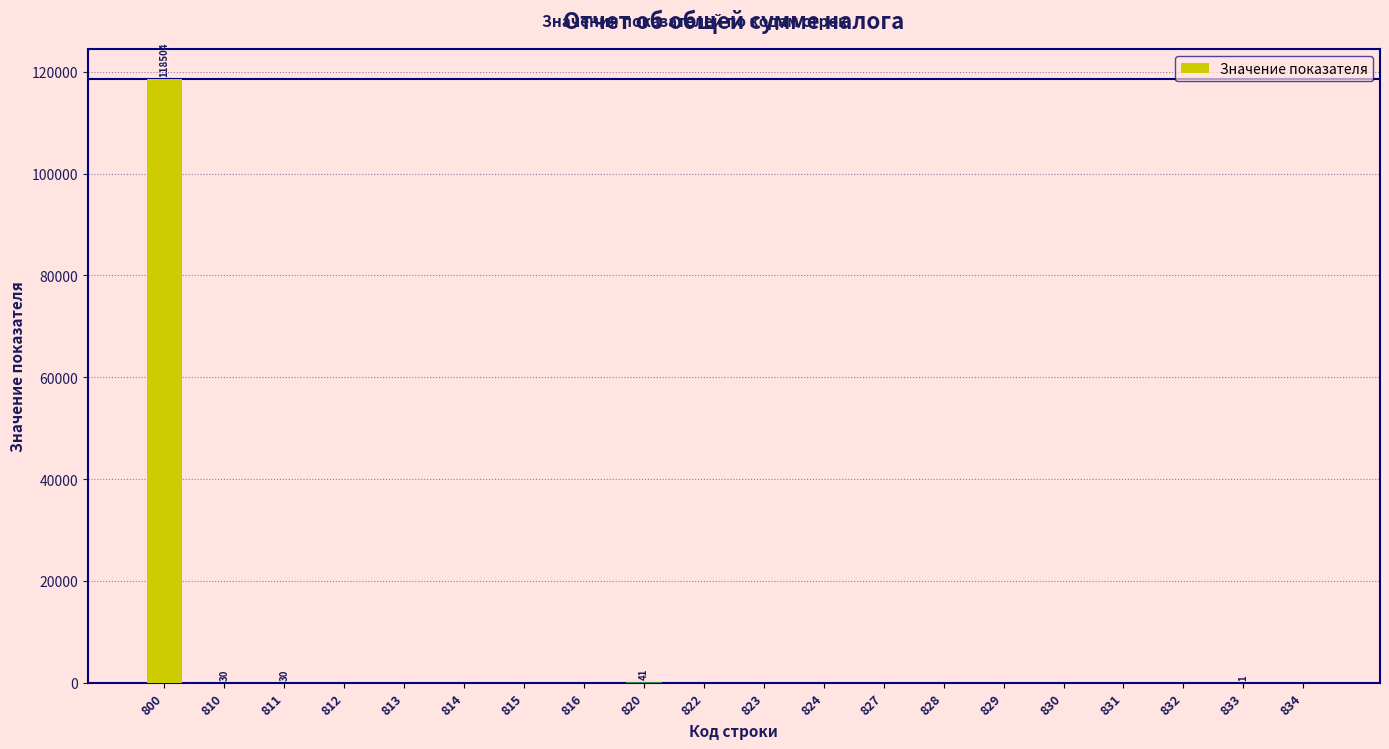

Is it true that the value at 831 is 40490?

False